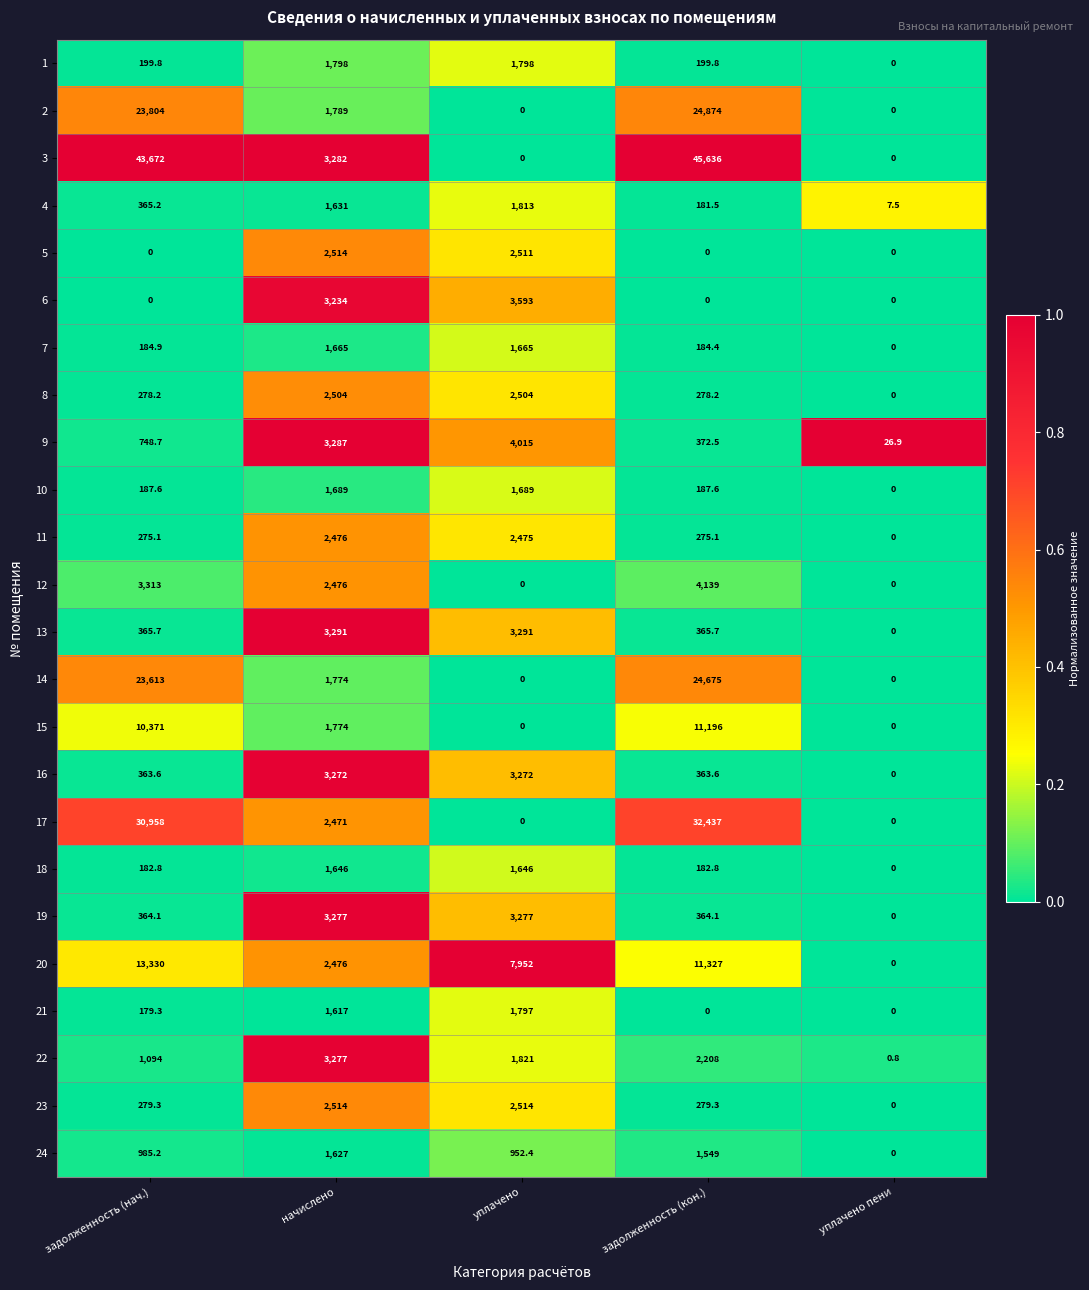

Rank the categories by 9 value from highest to lowest.

уплачено, начислено, задолженность (нач.), задолженность (кон.), уплачено пени